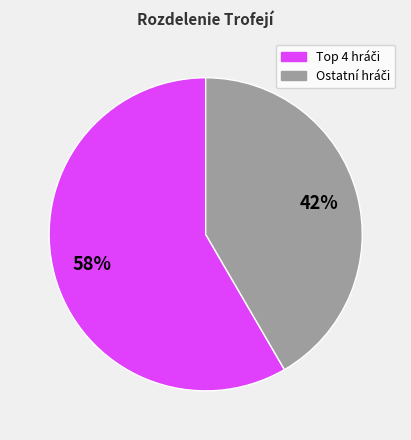

To the nearest percent, what is the average slice percentage?

50%